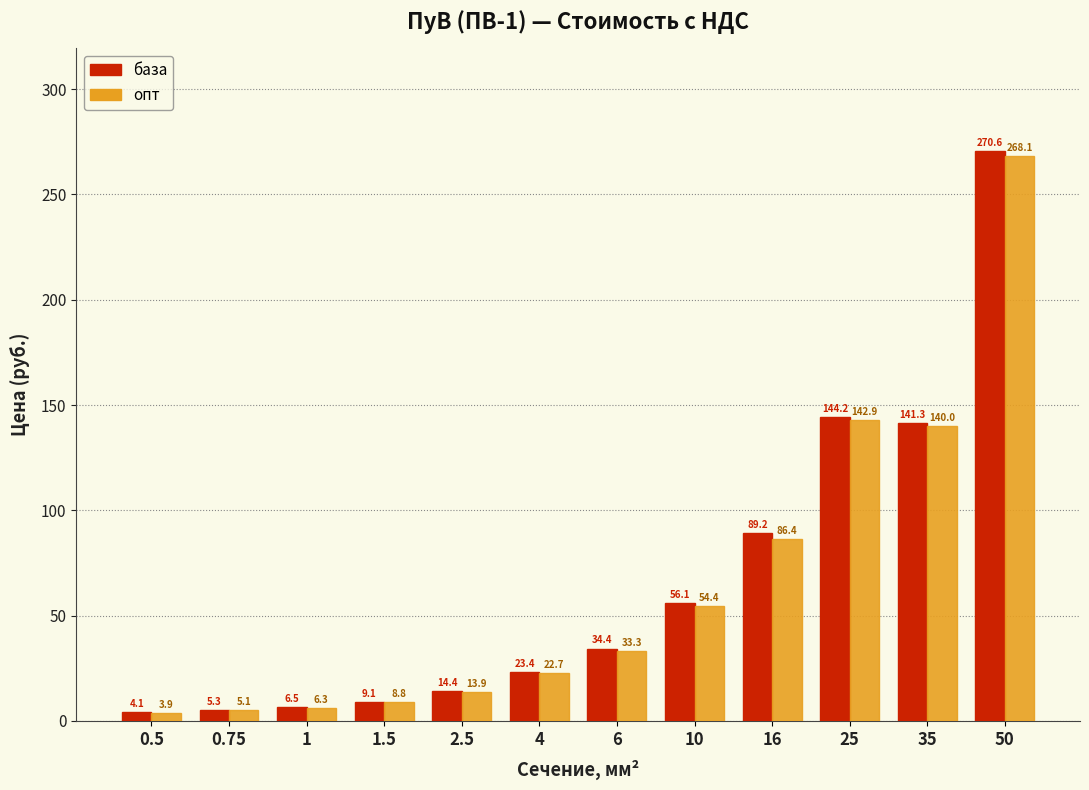

Reading right to left, extract all data points from this chart.

база: 270.6	141.3	144.2	89.2	56.1	34.4	23.4	14.4	9.1	6.5	5.3	4.1
опт: 268.1	140.0	142.9	86.4	54.4	33.3	22.7	13.9	8.8	6.3	5.1	3.9